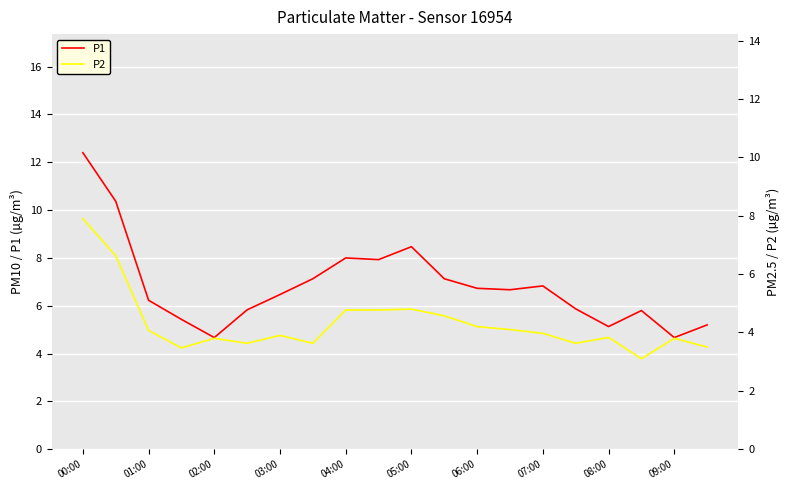

The P1 series shows 6.7 at 13. True or false?

True